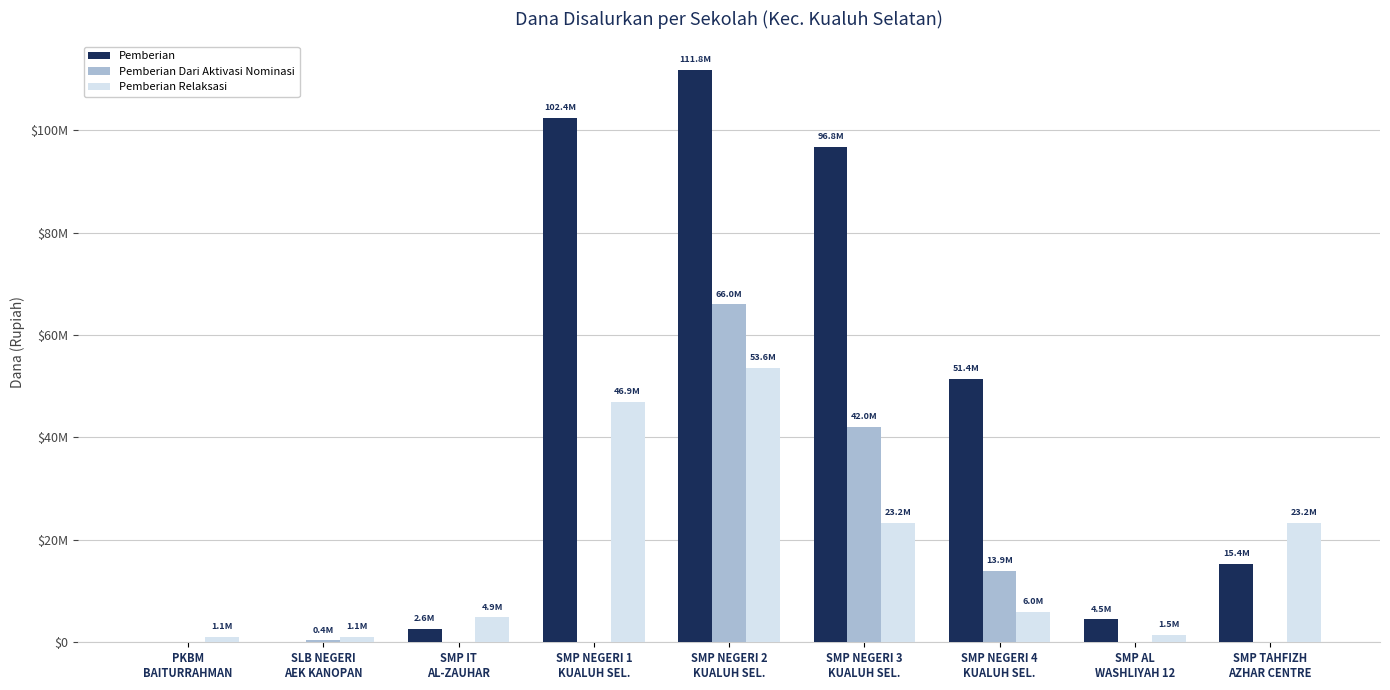

What is the average value of the Pemberian series?

42750000